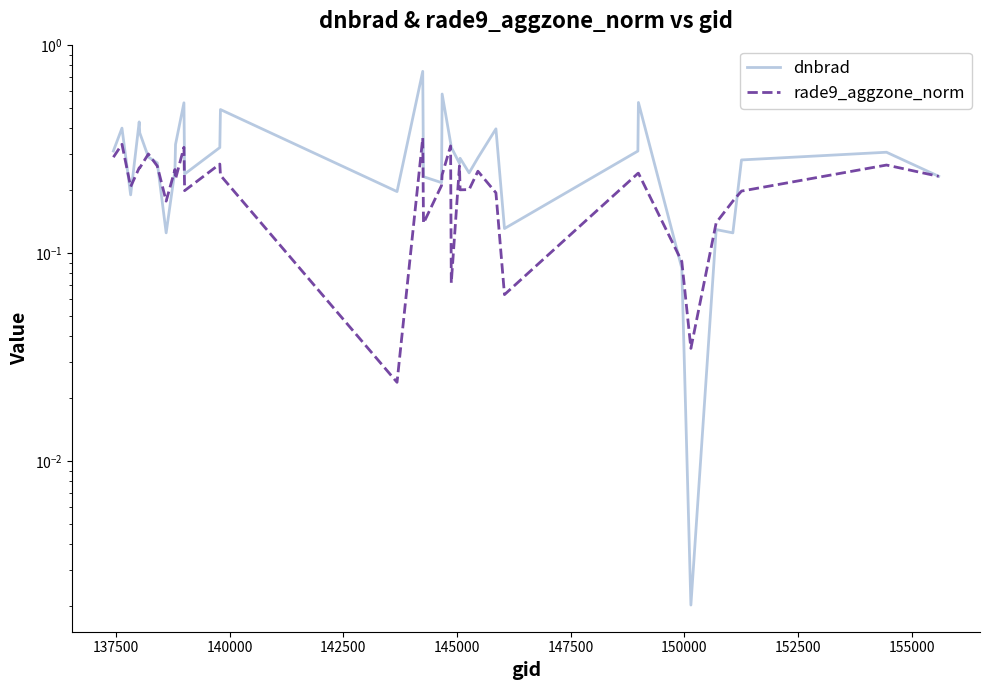

True or false: dnbrad and rade9_aggzone_norm cross at least once.

True